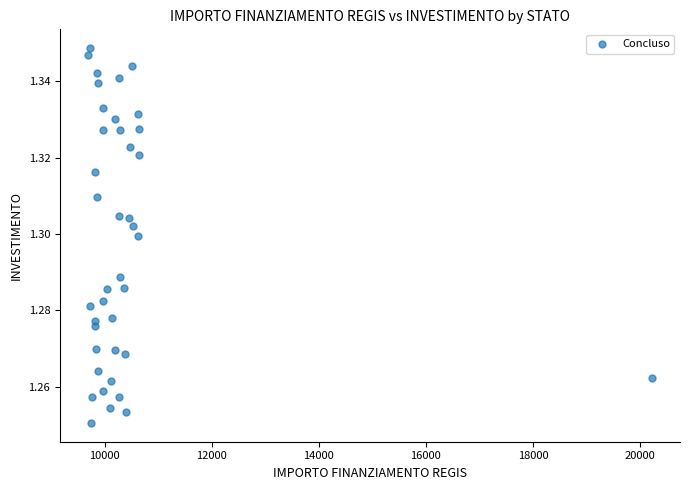

What is the range of X values (max minus min)?

10526.0